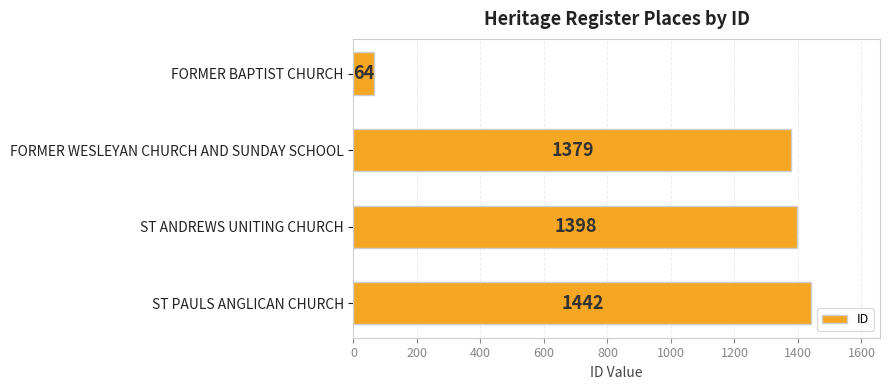

What is the change in value from FORMER WESLEYAN CHURCH AND SUNDAY SCHOOL to ST ANDREWS UNITING CHURCH?

+19